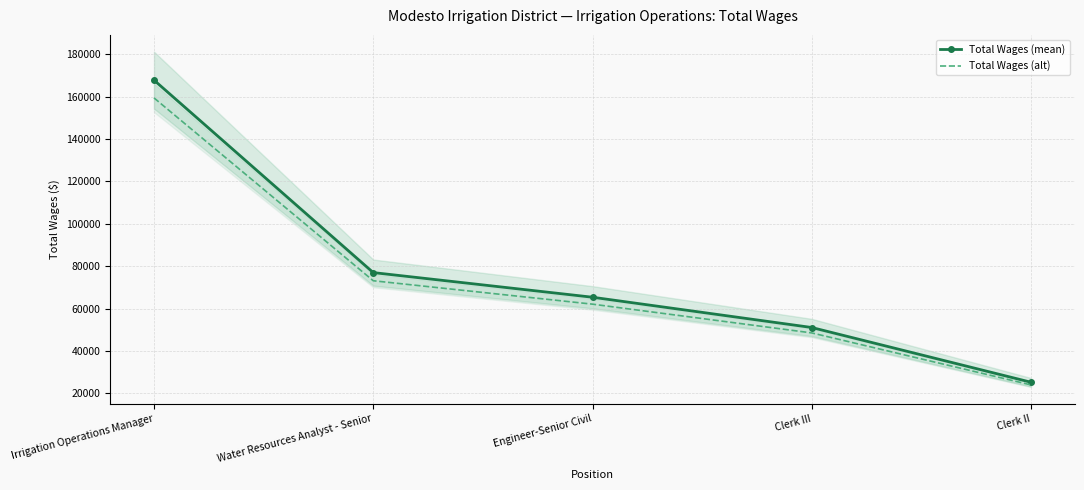

What is the label of the 1st point from the right?

Clerk II